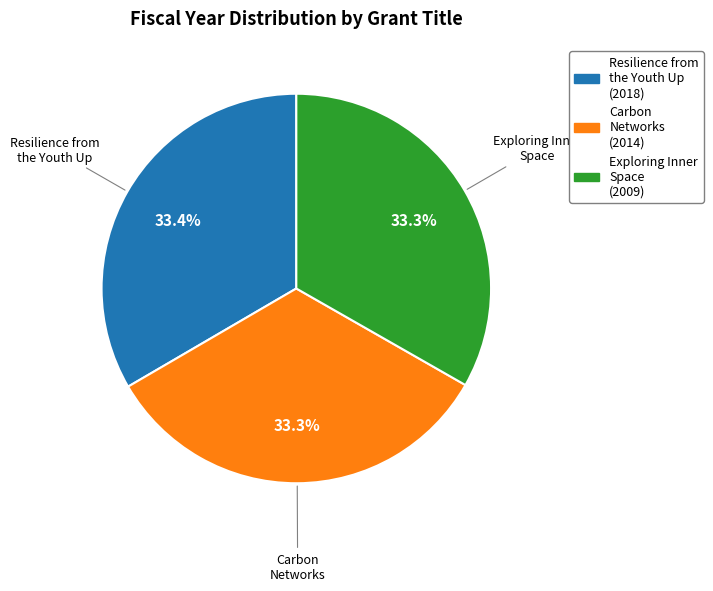

How many segments does this pie chart have?

3